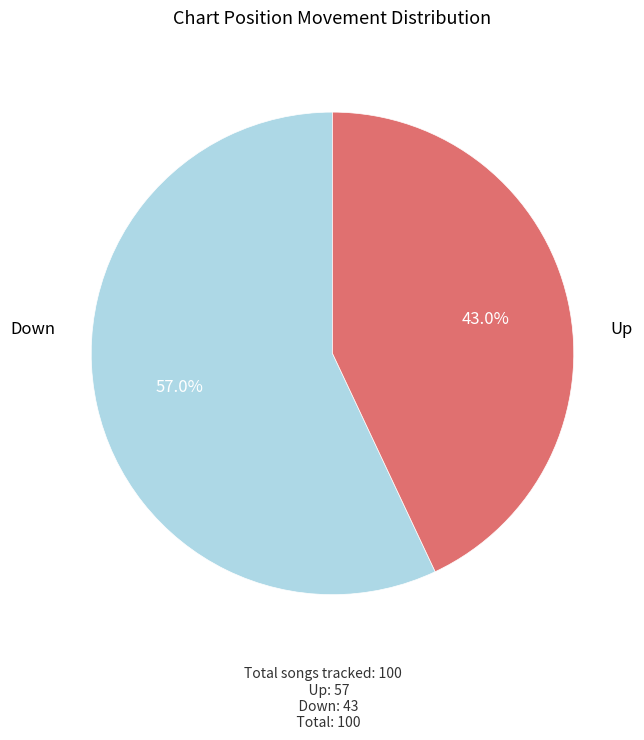

Is there any slice that represents more than half of the pie?

Yes